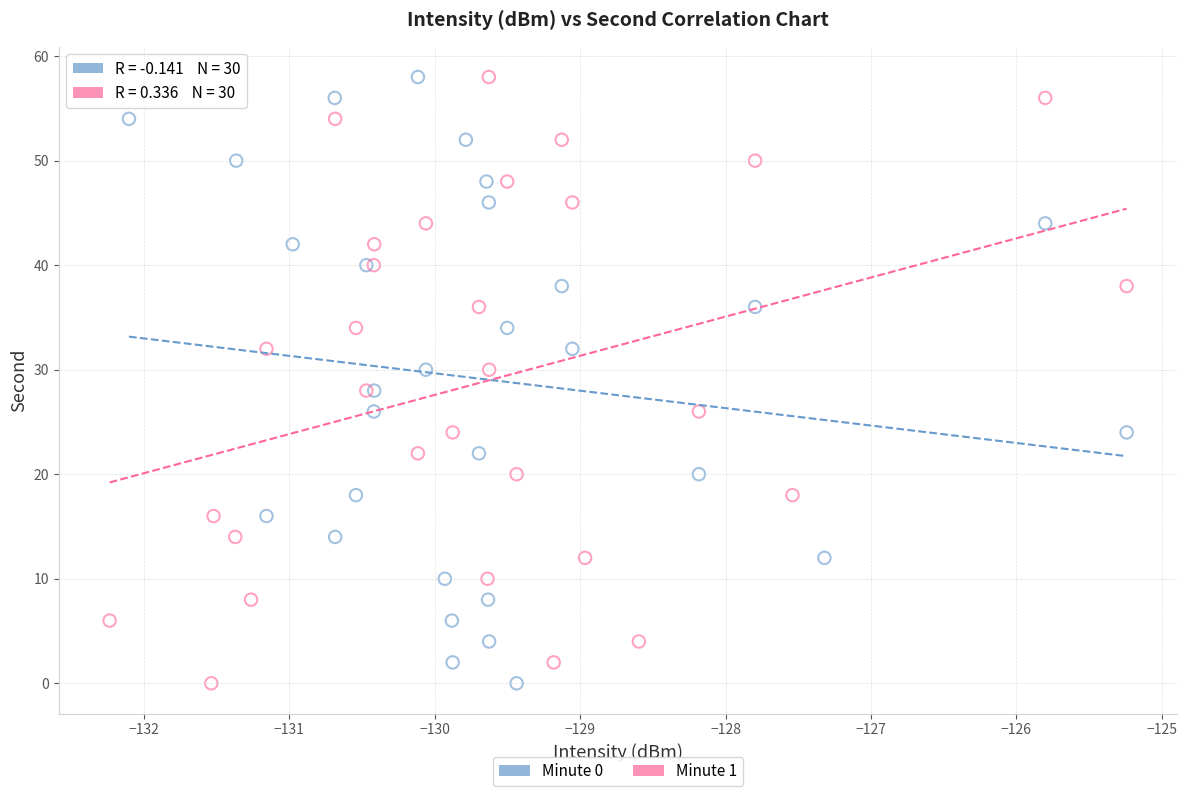

What are all the series names shown in the legend?

Minute 0, Minute 1